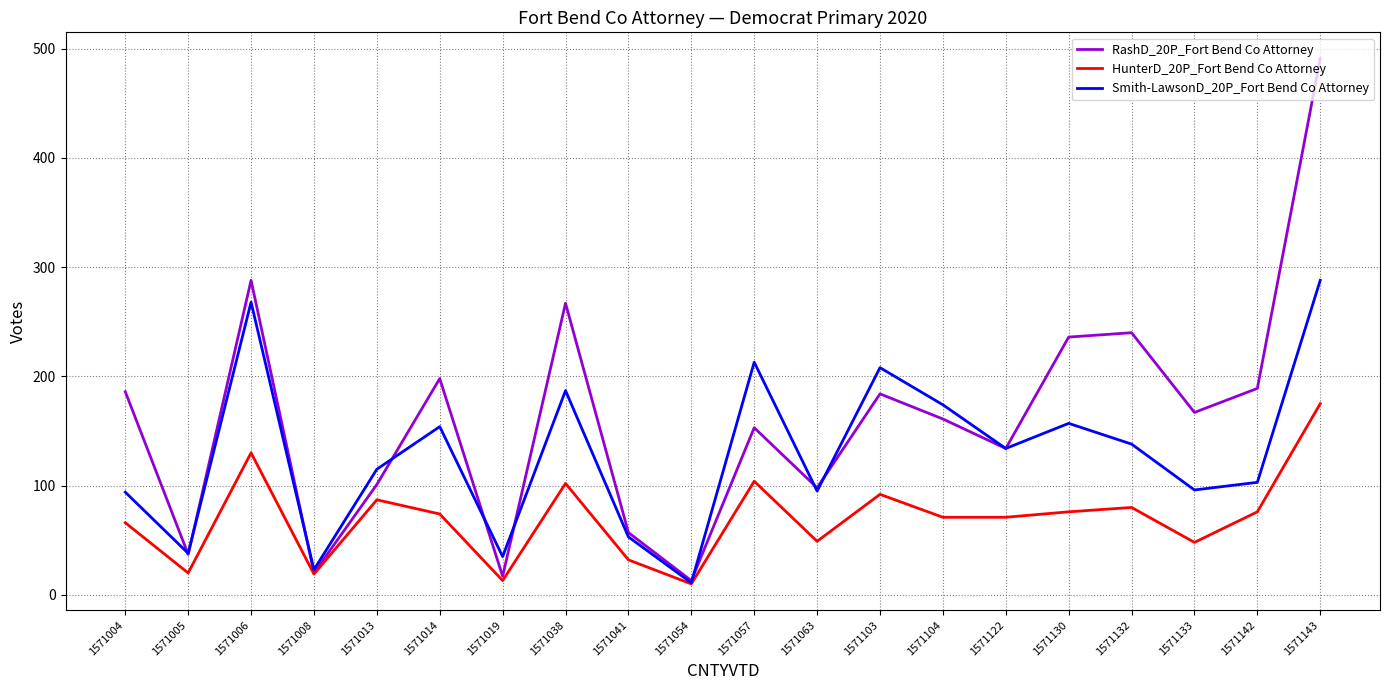

The Smith-LawsonD_20P_Fort Bend Co Attorney series shows 38 at 1571005. True or false?

True